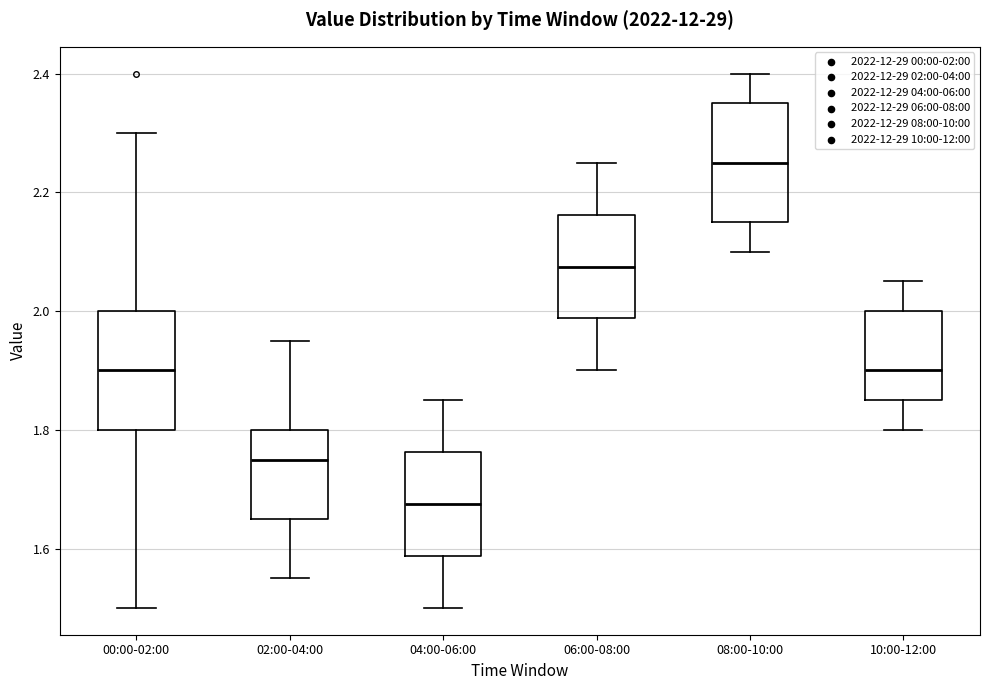

Which box has the lowest median line?

04:00-06:00